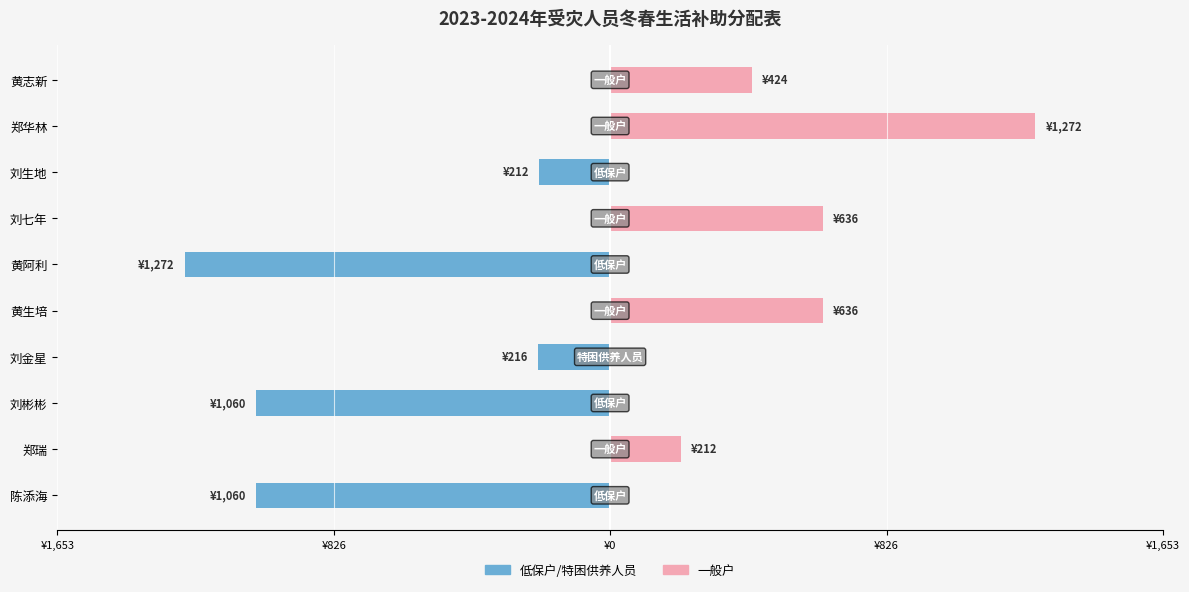

What is the highest value of the 一般户 series?

1272